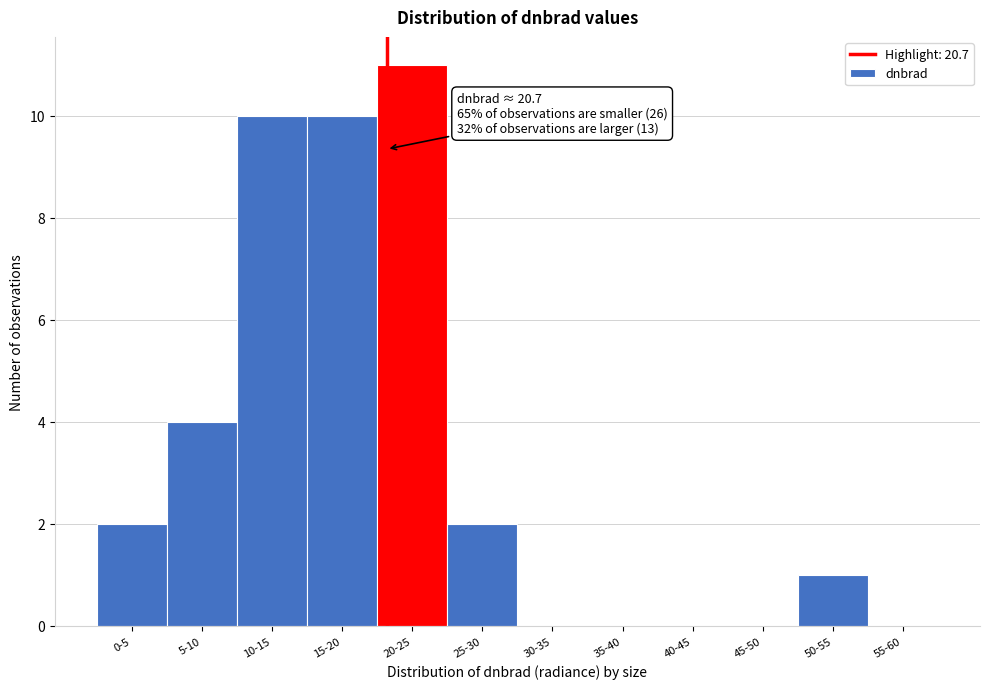

Reading left to right, transcribe all the data shown in this chart.

0-5=2	5-10=4	10-15=10	15-20=10	20-25=11	25-30=2	30-35=0	35-40=0	40-45=0	45-50=0	50-55=1	55-60=0